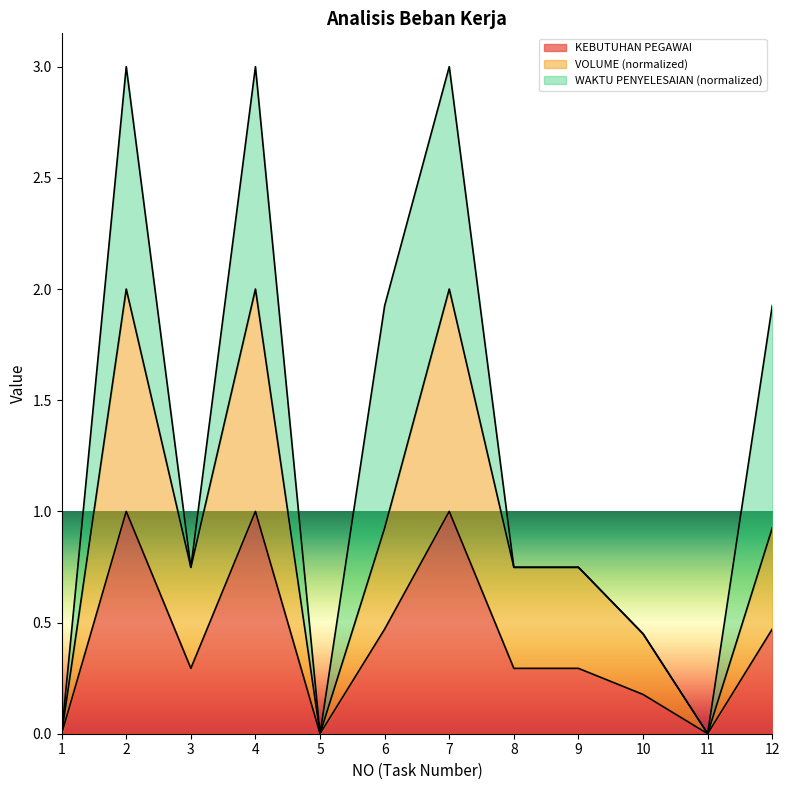

What is the total value across all series at 4?

3.0